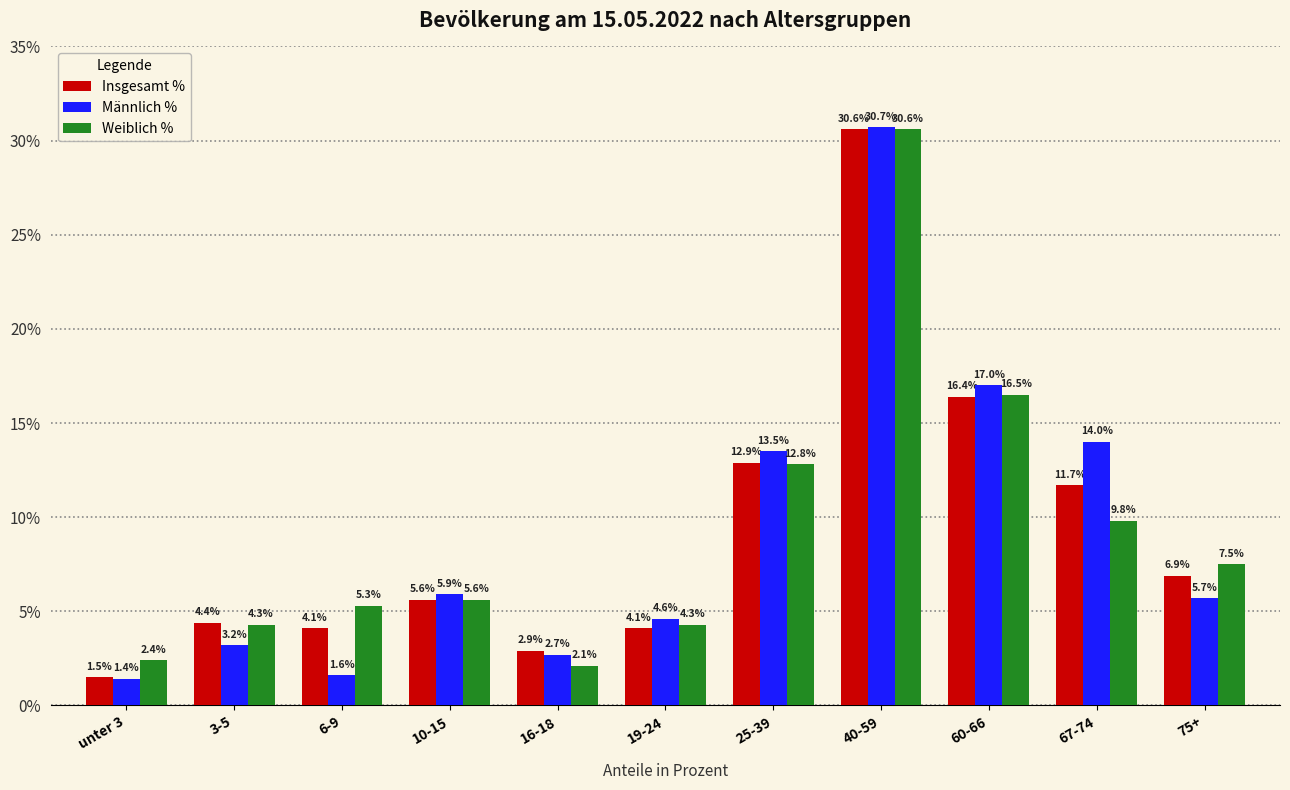

The value of Weiblich % at 19-24 is 2.7. True or false?

False